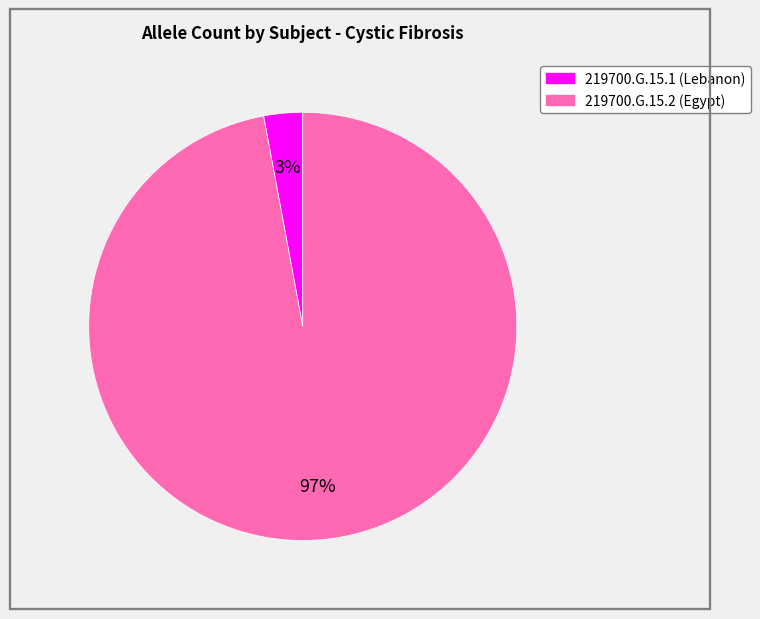

Between 219700.G.15.2 (Egypt) and 219700.G.15.1 (Lebanon), which is larger?

219700.G.15.2 (Egypt)